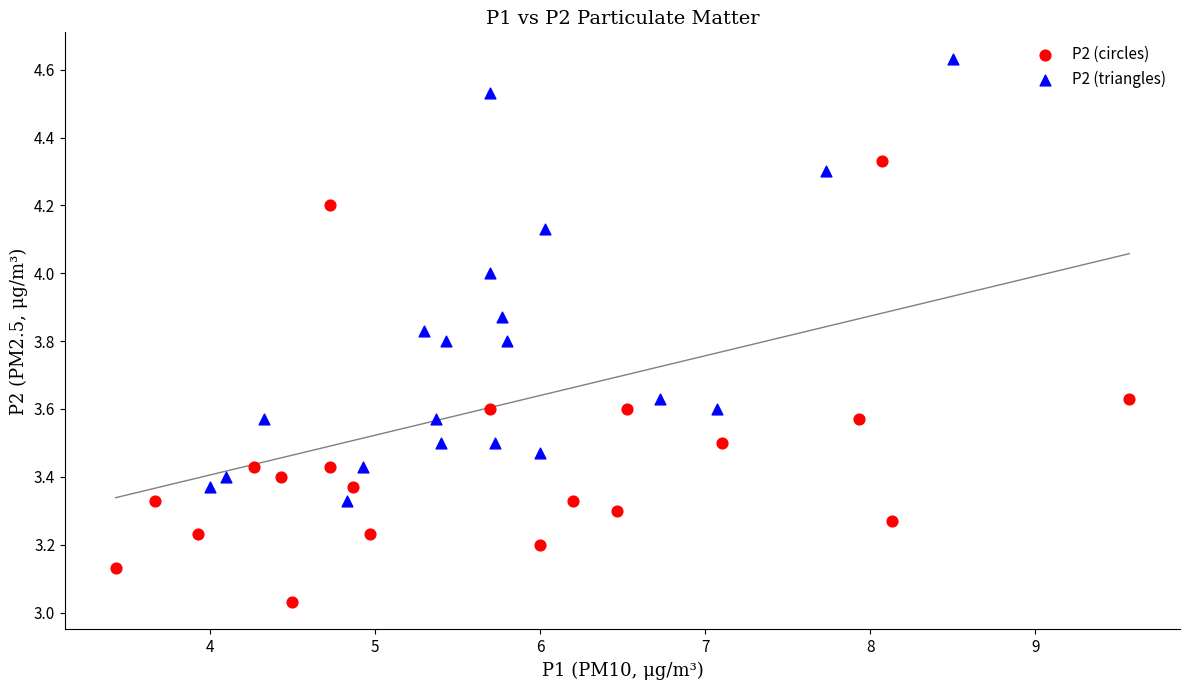

Which series reaches the maximum Y coordinate?

P2 (triangles)